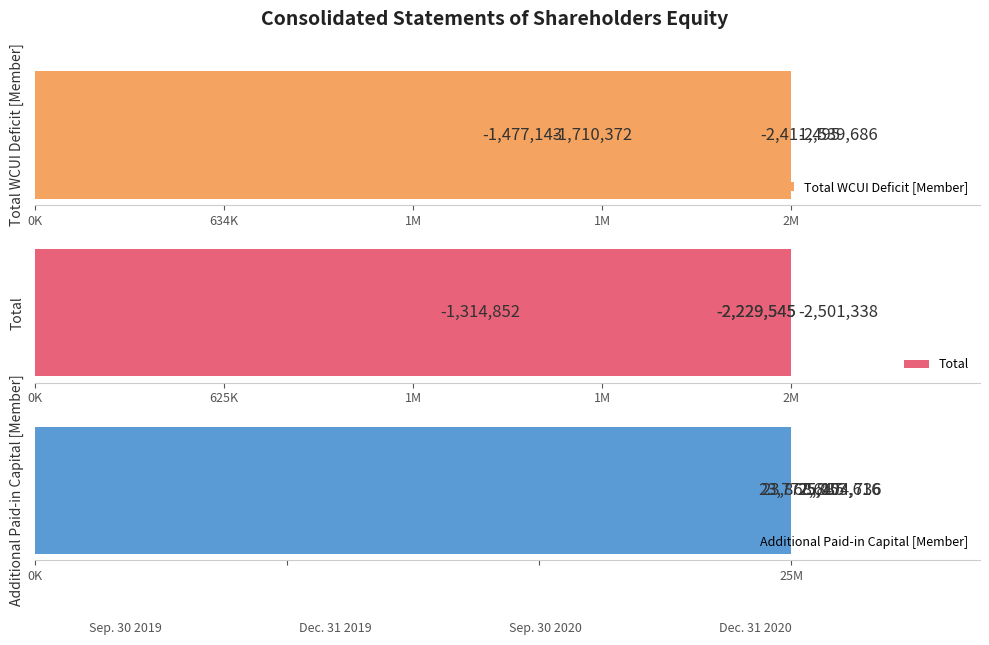

The value of Additional Paid-in Capital [Member] at 1M is 25104736. True or false?

True